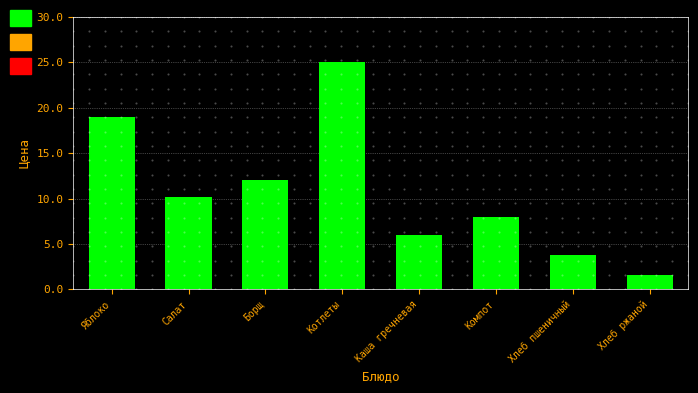

Reading left to right, list all the values displayed in this chart.

19.0	10.2	12.0	25.0	6.0	8.0	3.8	1.6